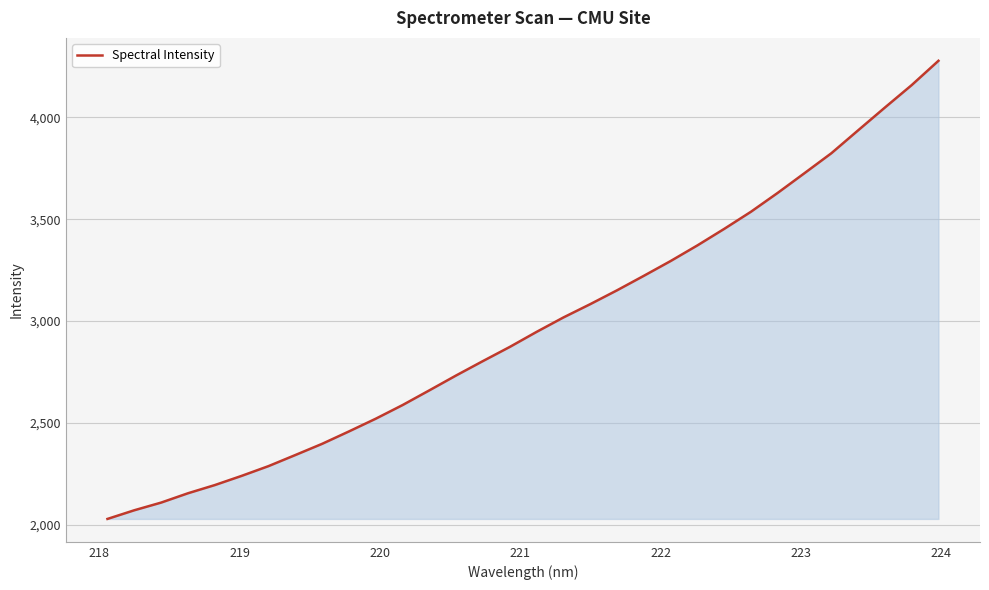

What is the difference between the maximum and minimum values?

2248.5